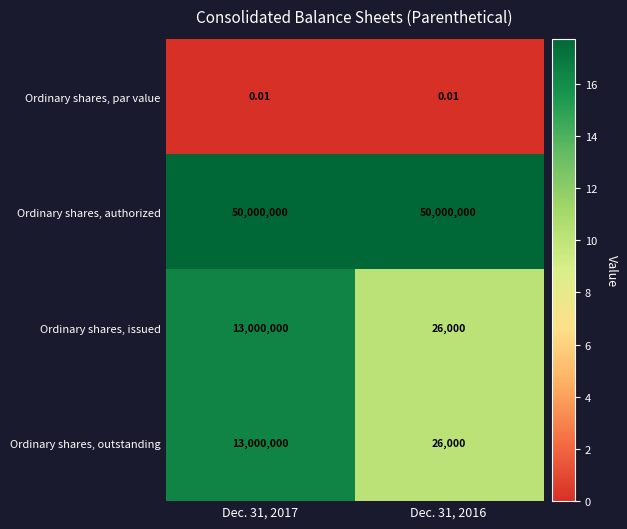

Is the value of Ordinary shares, authorized at Dec. 31, 2016 greater than the value of Ordinary shares, outstanding at Dec. 31, 2016?

Yes